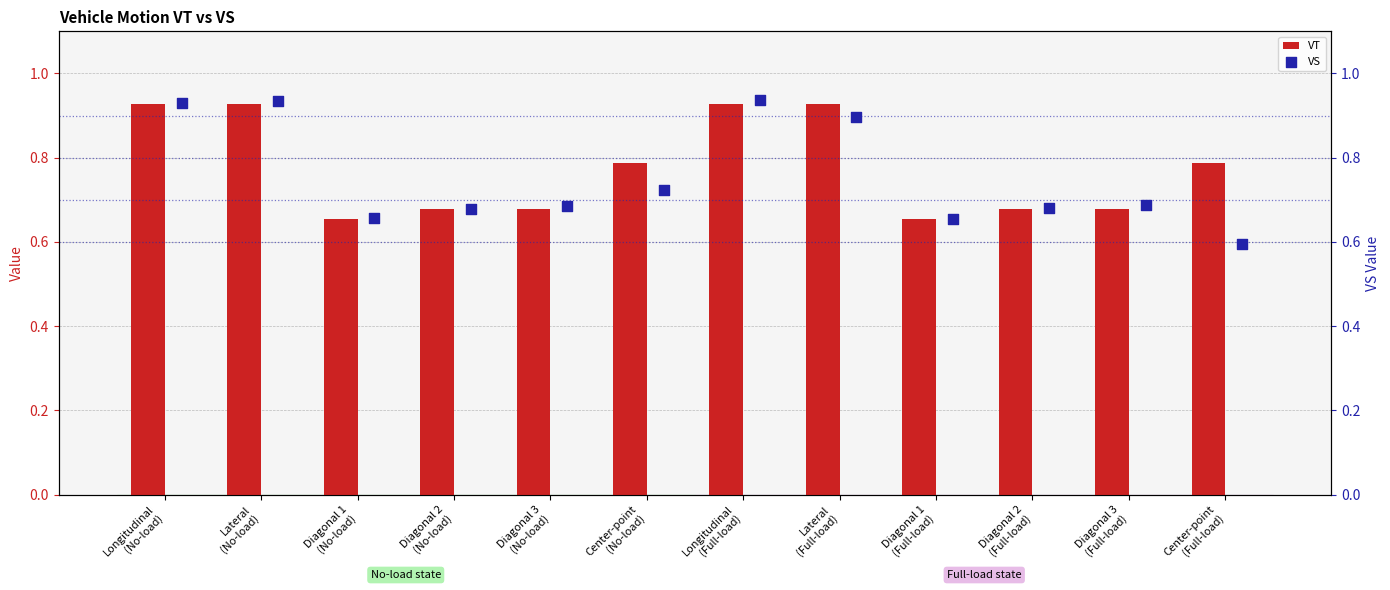

Which series contains the highest Y value?

VS